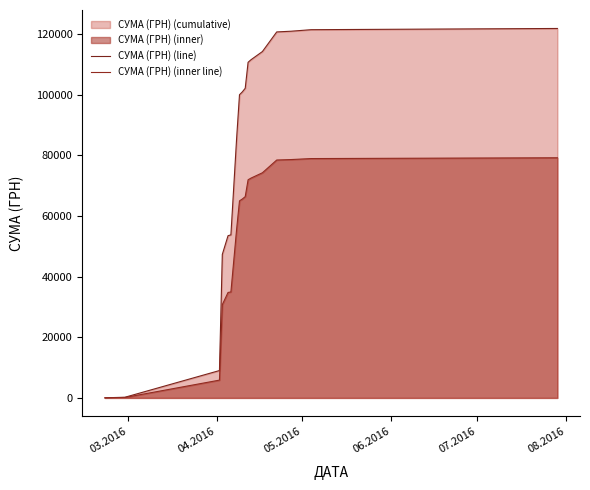

How many values in the СУМА (ГРН) (inner line) series exceed 66378?

9